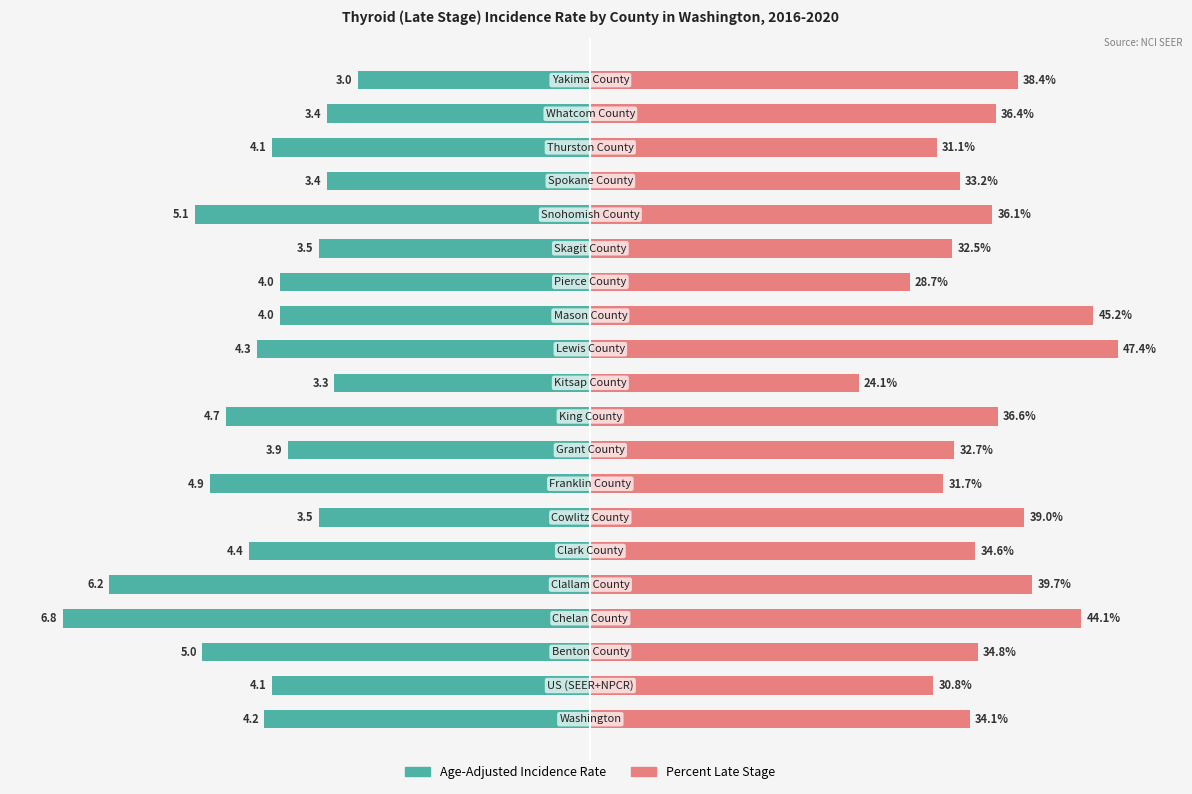

At how many categories does at least one series exceed -22?

20